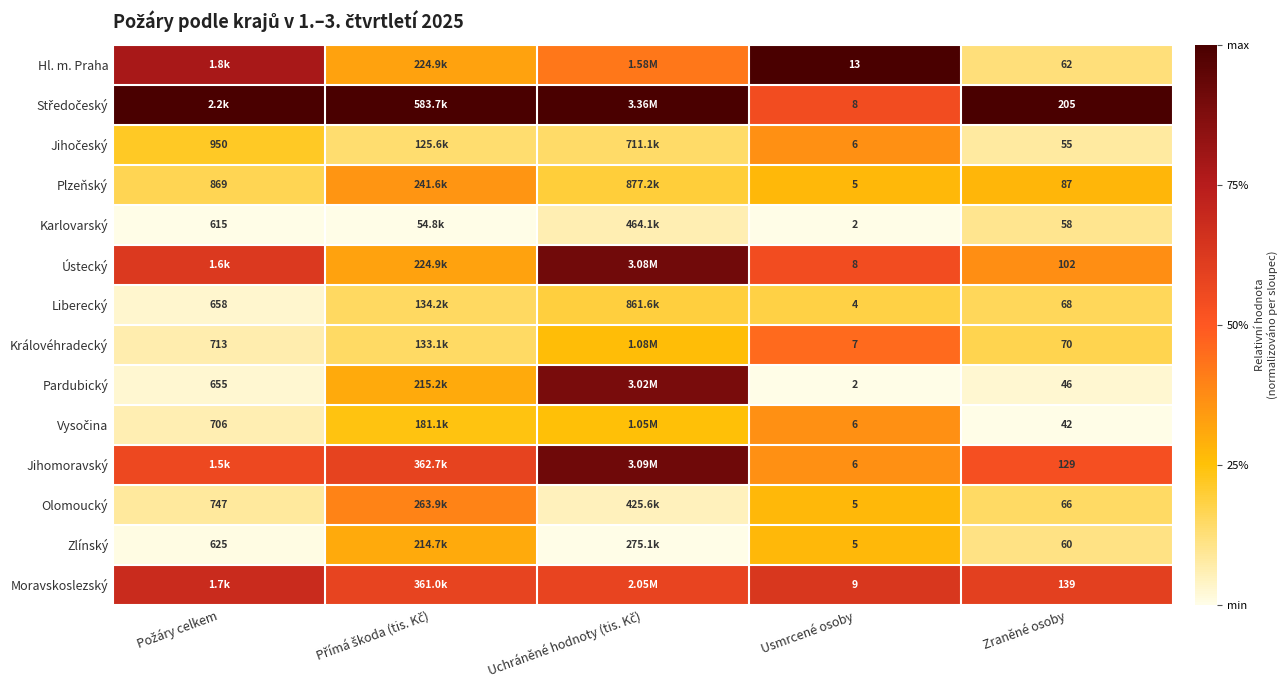

Rank the series at Uchráněné hodnoty (tis. Kč) from highest to lowest value.

Středočeský, Jihomoravský, Ústecký, Pardubický, Moravskoslezský, Hl. m. Praha, Královéhradecký, Vysočina, Plzeňský, Liberecký, Jihočeský, Karlovarský, Olomoucký, Zlínský